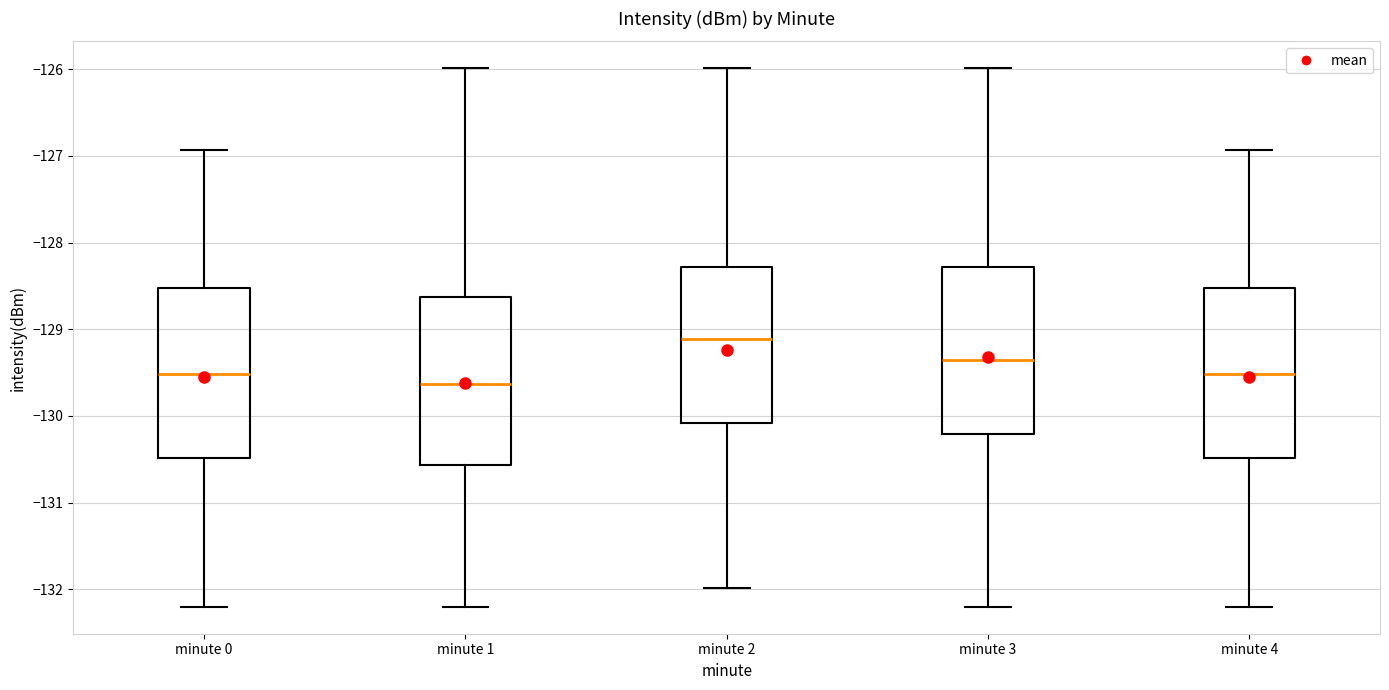

Reading left to right, transcribe this box plot: for each box, give where its median line is, the range the box spans, and where its two whiskers end, as read against the y-axis. The values are not printed on the chart, so give them approximately, as read against the axis.

minute 0: median -129.5, box -130.5 to -128.5, whiskers -132.2 to -126.9
minute 1: median -129.6, box -130.6 to -128.6, whiskers -132.2 to -126.0
minute 2: median -129.1, box -130.1 to -128.3, whiskers -132.0 to -126.0
minute 3: median -129.4, box -130.2 to -128.3, whiskers -132.2 to -126.0
minute 4: median -129.5, box -130.5 to -128.5, whiskers -132.2 to -126.9